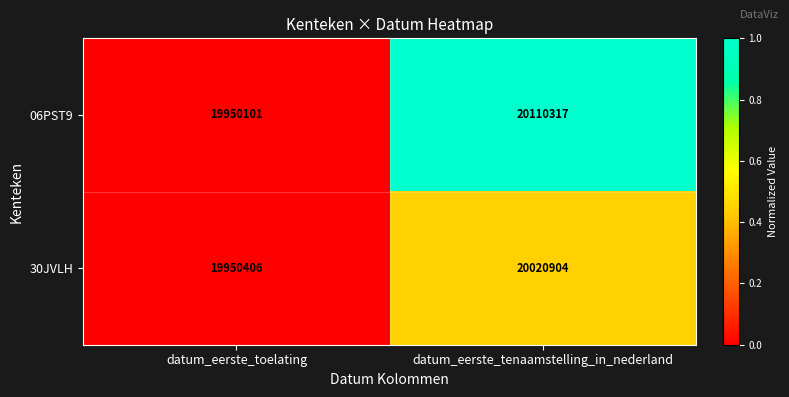

What is the difference between the 06PST9 values at datum_eerste_tenaamstelling_in_nederland and datum_eerste_toelating?

160216